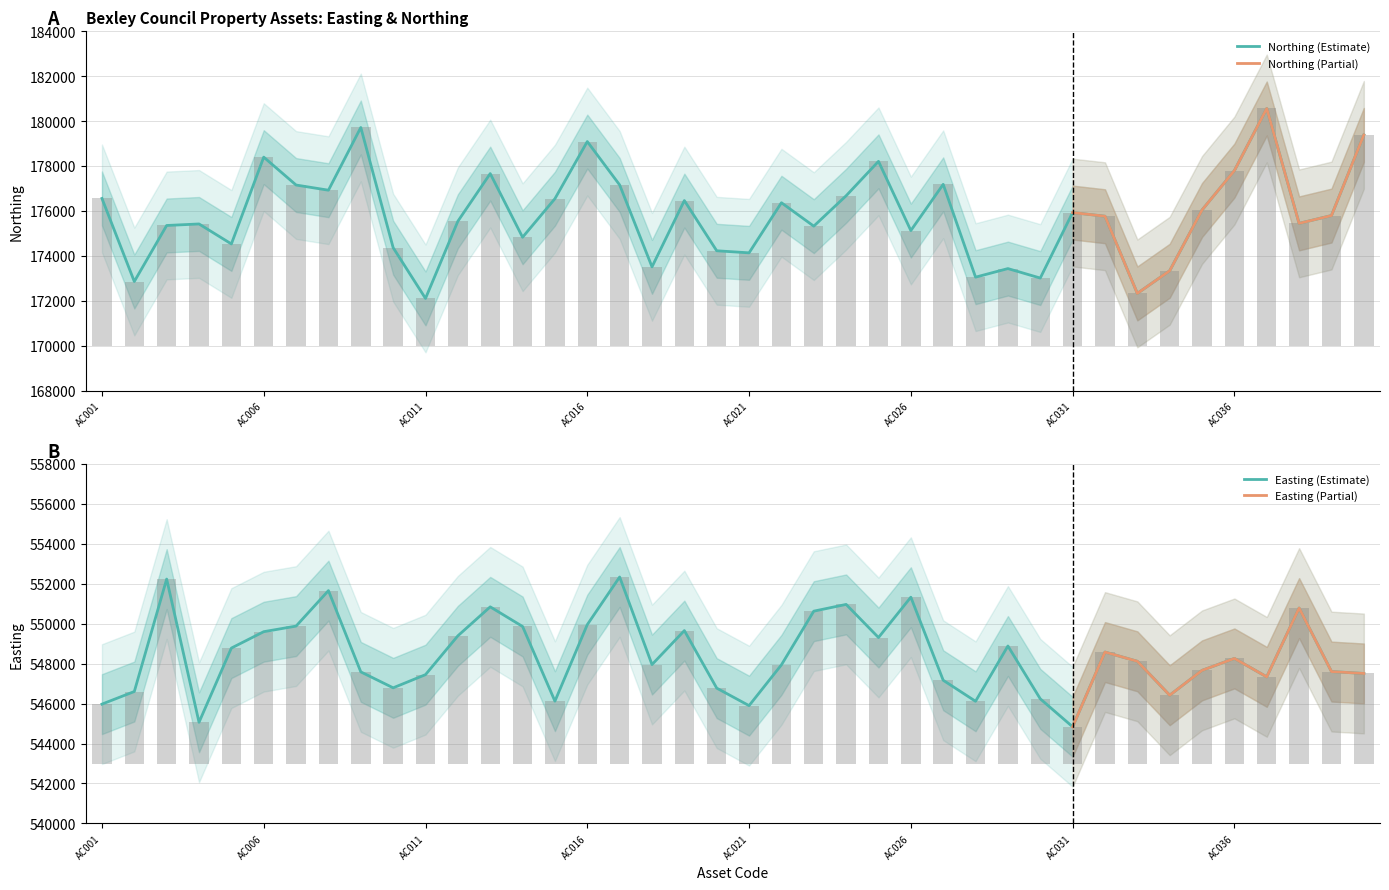

At AC035, list the series in order from largest to smallest.

Easting, Northing